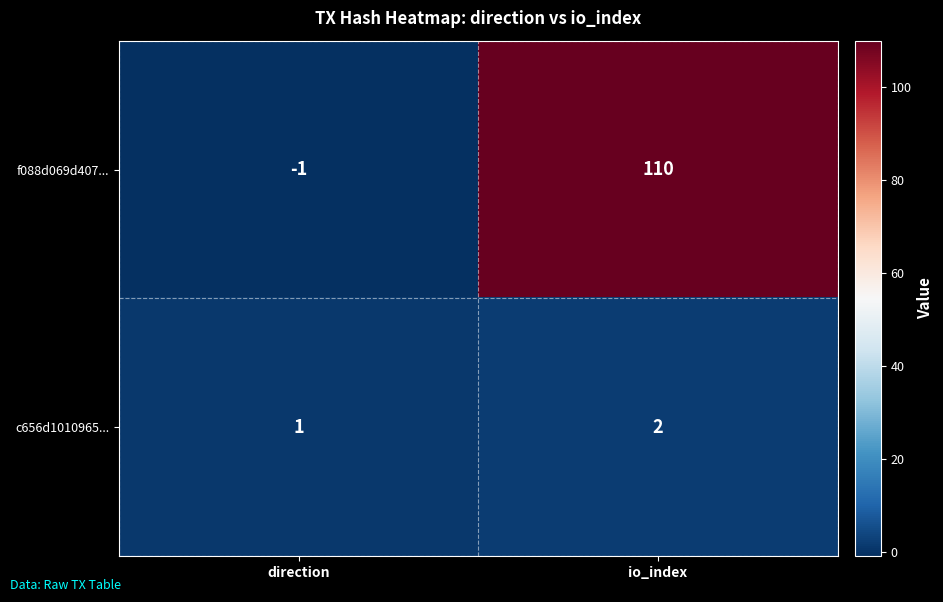

Which series has the widest spread of values?

f088d069d407...